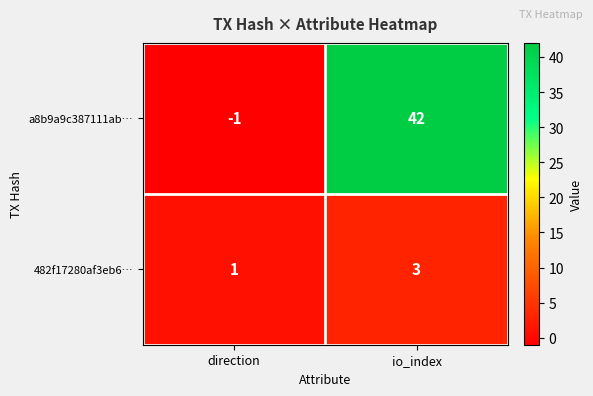

At which category is the sum across all series the highest?

io_index